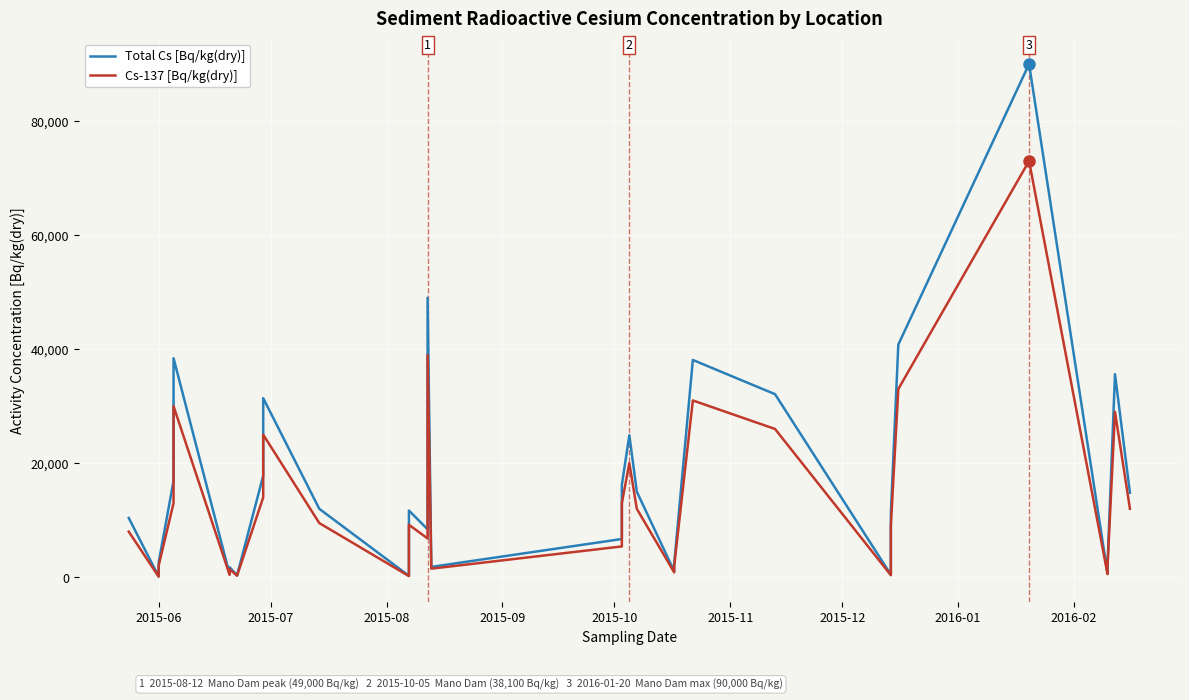

List the series in order of their peak value, lowest first.

Cs-137 [Bq/kg(dry)], Total Cs [Bq/kg(dry)]